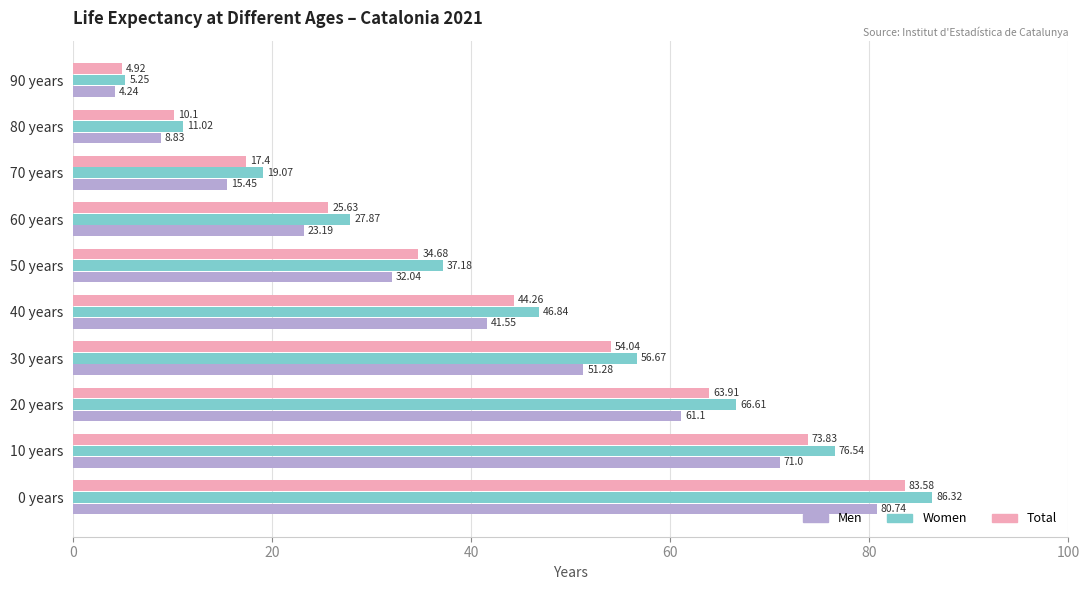

What is the total value across all series at 40 years?

132.7